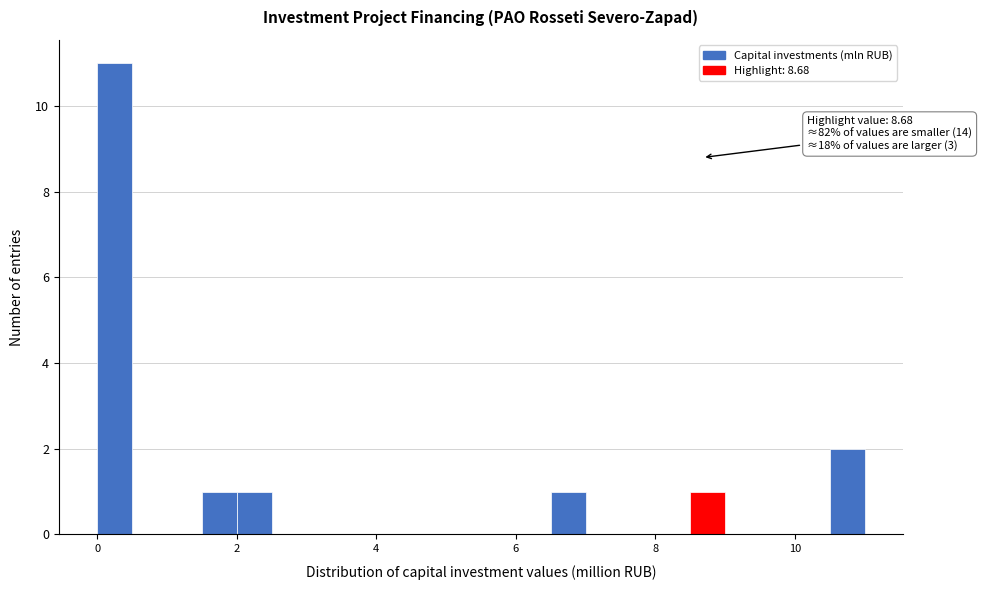

Read against the x-axis, roughly where is the centre of the tallest bar?

0.2